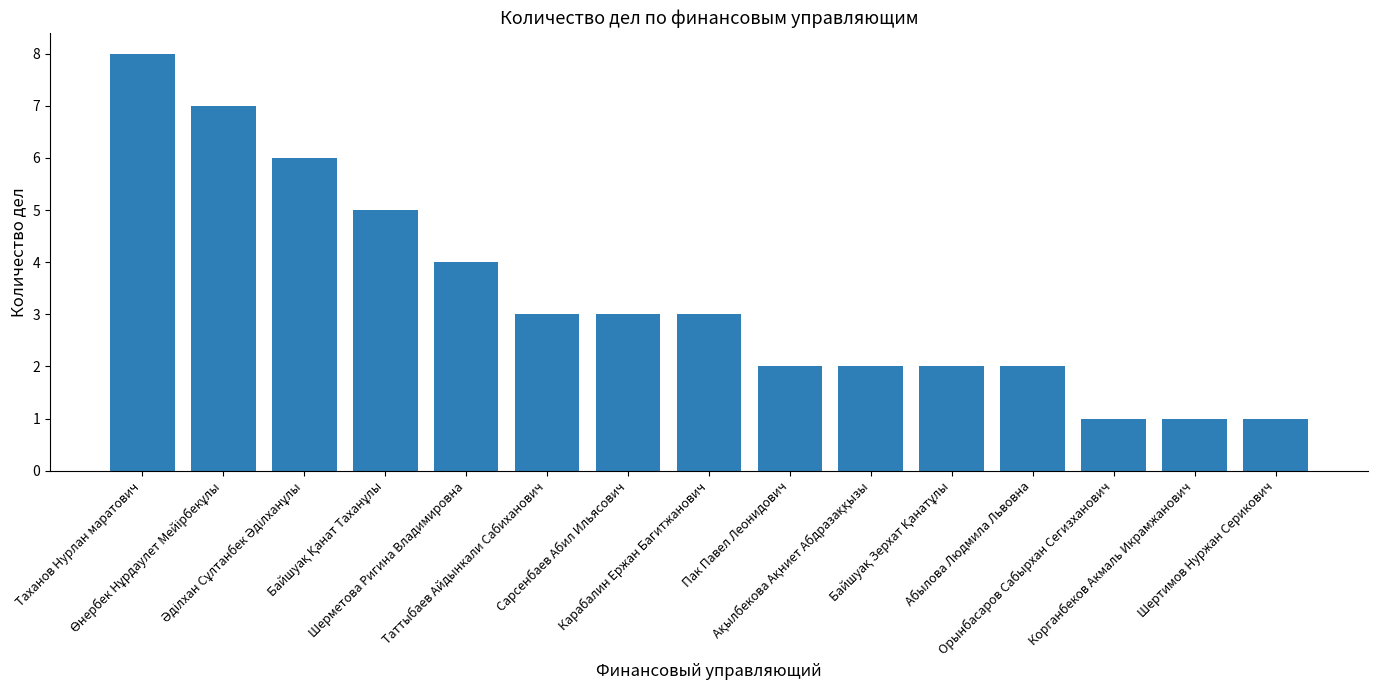

What position from the right is Пак Павел Леонидович?

7